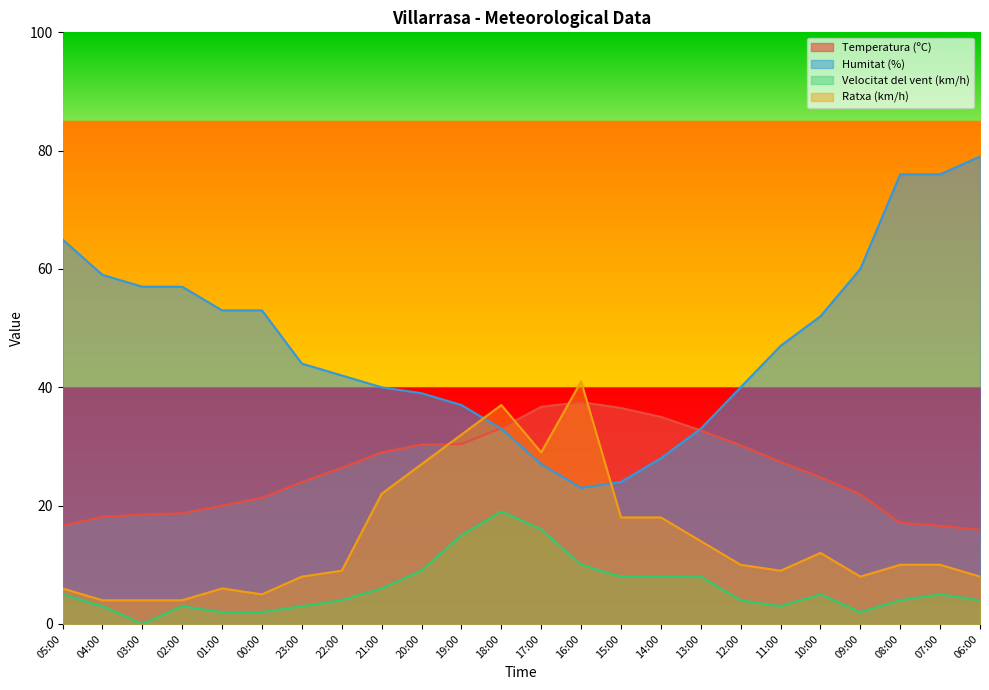

Where is Temperatura (ºC) nearest to the value 26?

22:00